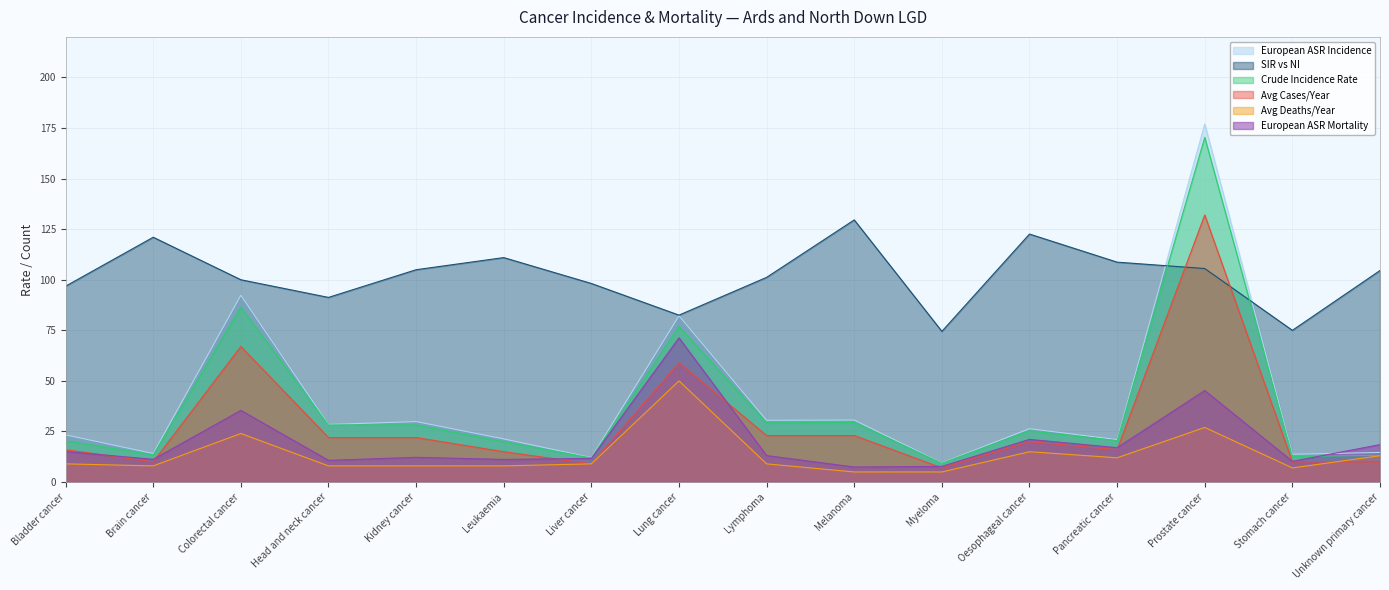

How many data points does each series have?

16